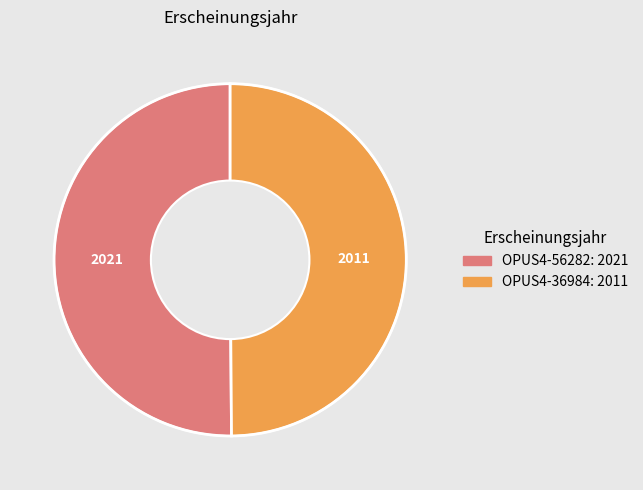

Do OPUS4-56282 and OPUS4-36984 together represent more than half of the pie?

Yes